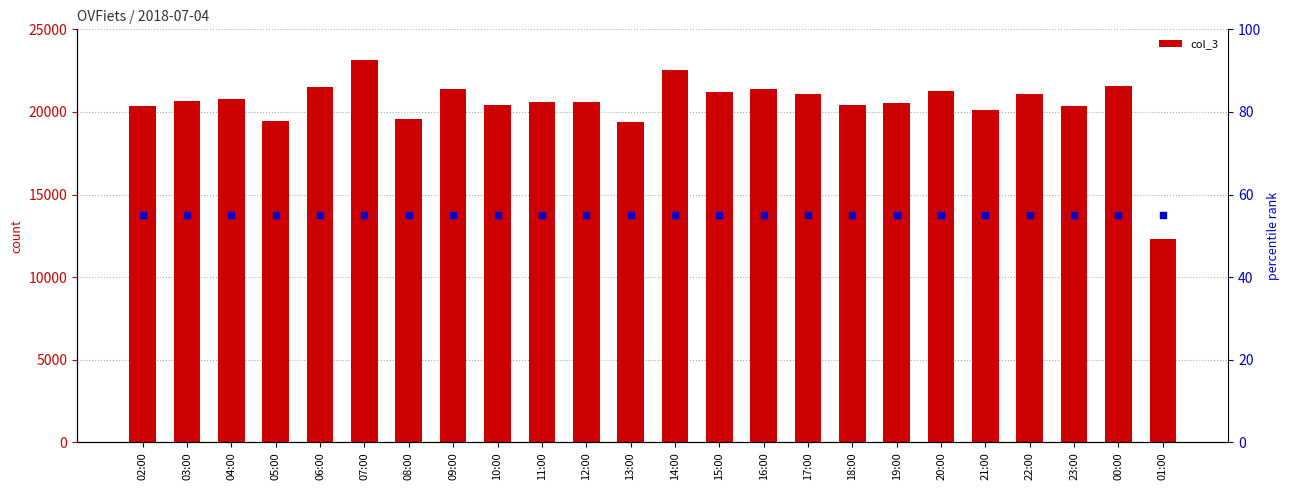

At which category is the sum across all series the highest?

07:00